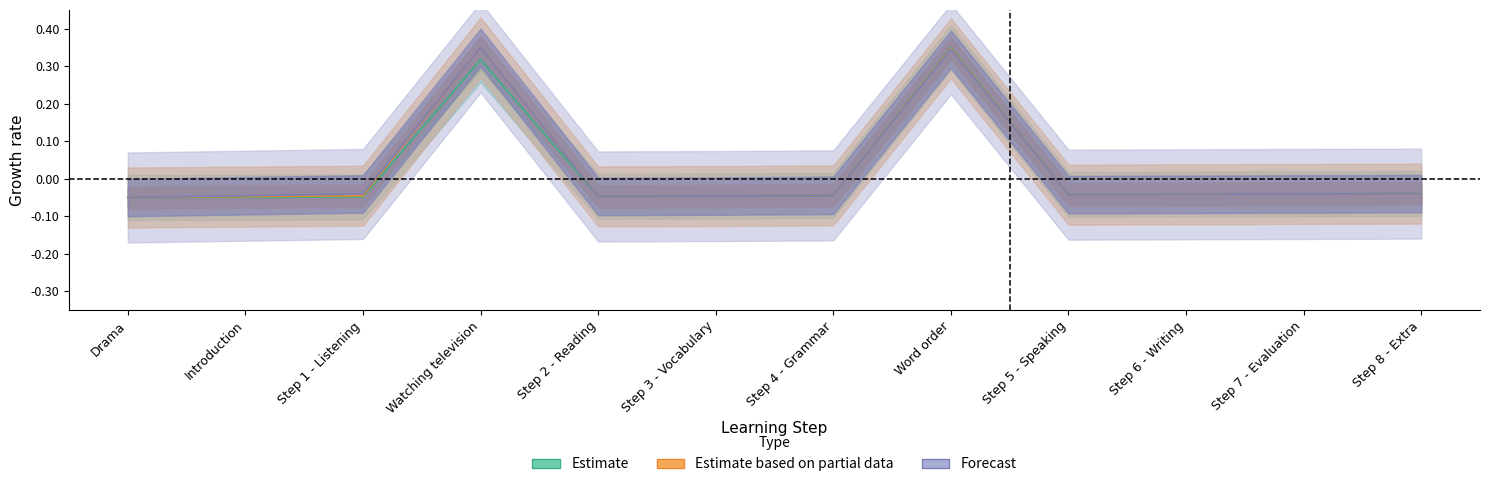

True or false: Estimate based on partial data has a value of -0.1 at Step 6 - Writing.

False